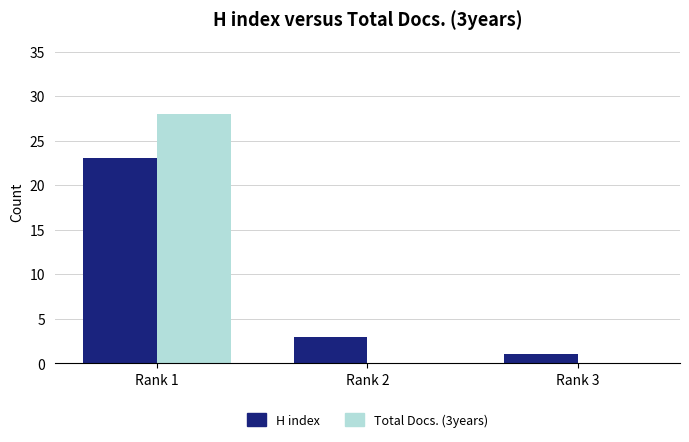

What is the greatest value displayed?

28